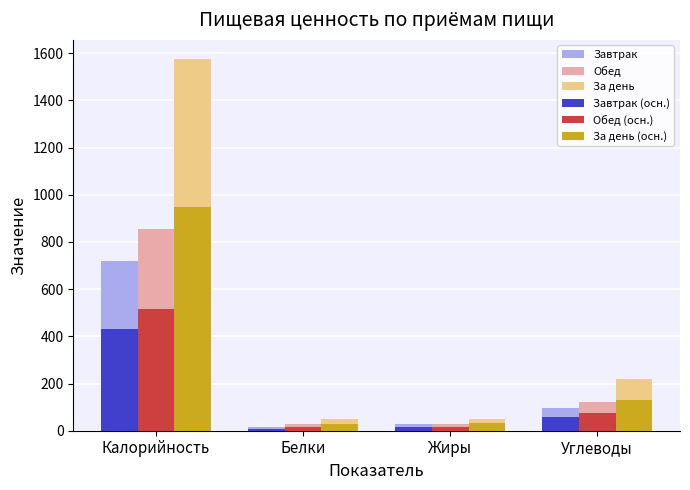

What is the total value across all series at Углеводы?

701.4